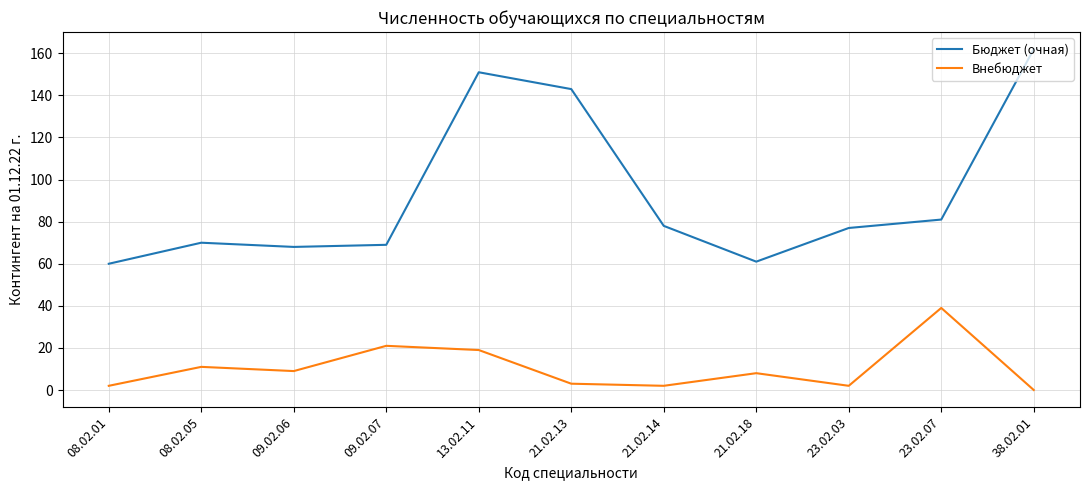

Reading left to right, extract all data points from this chart.

Бюджет (очная): 08.02.01=60	08.02.05=70	09.02.06=68	09.02.07=69	13.02.11=151	21.02.13=143	21.02.14=78	21.02.18=61	23.02.03=77	23.02.07=81	38.02.01=162
Внебюджет: 08.02.01=2	08.02.05=11	09.02.06=9	09.02.07=21	13.02.11=19	21.02.13=3	21.02.14=2	21.02.18=8	23.02.03=2	23.02.07=39	38.02.01=0